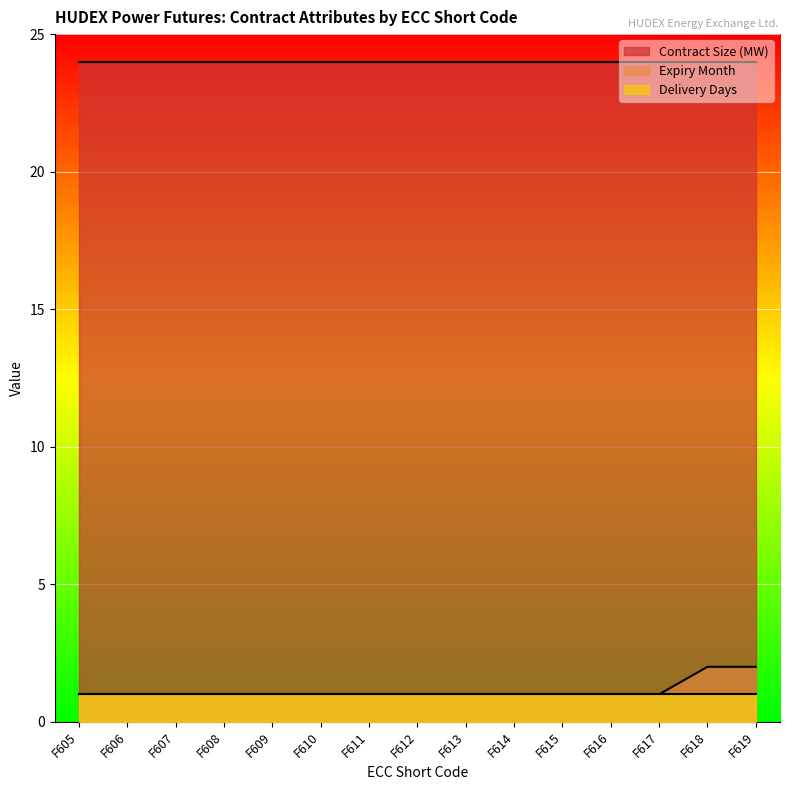

Is the value of Contract Size (MW) at F616 greater than the value of Expiry Month at F611?

Yes